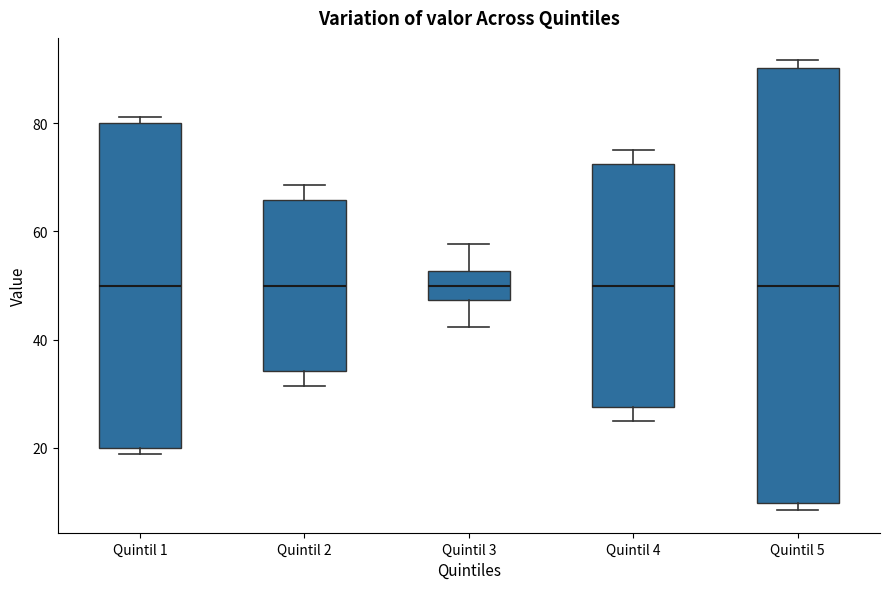

Reading left to right, read every box against the y-axis: the position of its median line, the range the box covers, and the ends of its whiskers. The values are not printed on the chart, so give them approximately, as read against the axis.

Quintil 1: median 50, box 20 to 80, whiskers 18 to 82
Quintil 2: median 50, box 34 to 66, whiskers 32 to 68
Quintil 3: median 50, box 48 to 52, whiskers 42 to 58
Quintil 4: median 50, box 28 to 72, whiskers 24 to 76
Quintil 5: median 50, box 10 to 90, whiskers 8 to 92